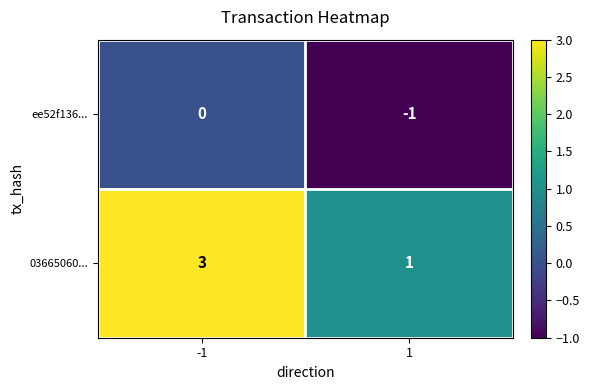

Which series has the largest range (max minus min)?

03665060...